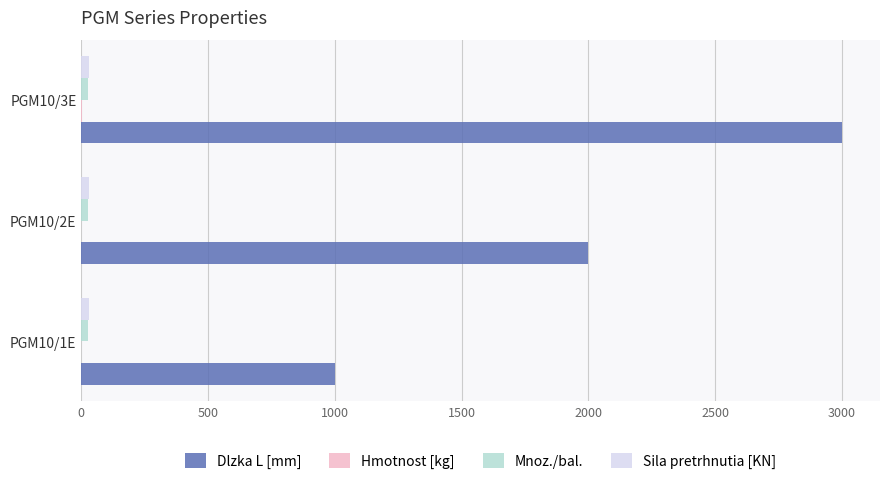

Which series changed the most between PGM10/1E and PGM10/3E?

Dlzka L [mm]